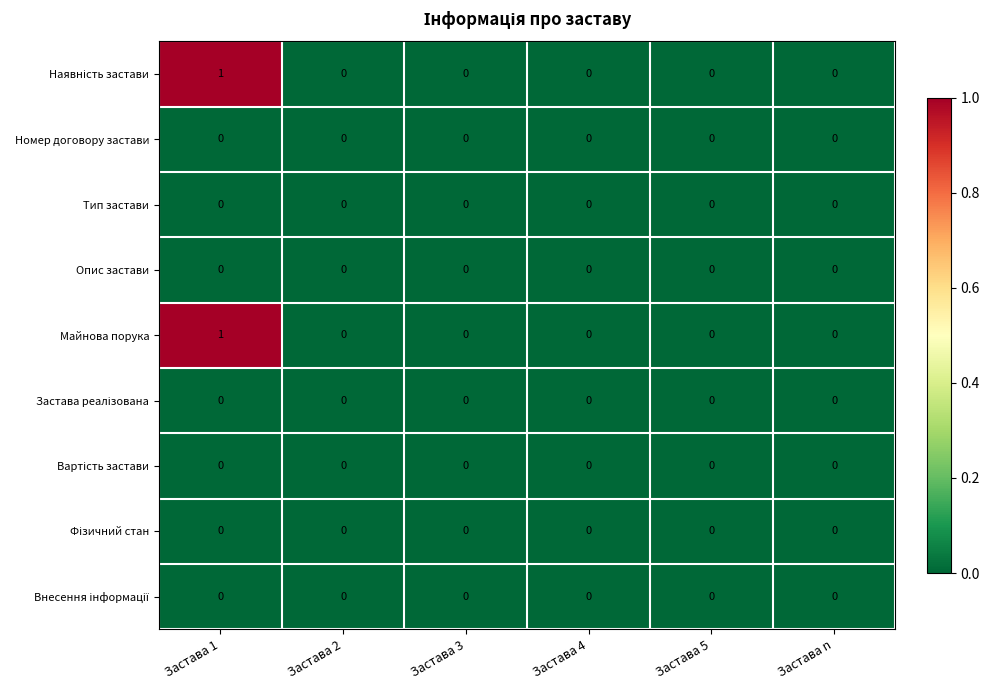

Is it true that Номер договору застави equals 0 at Застава n?

True